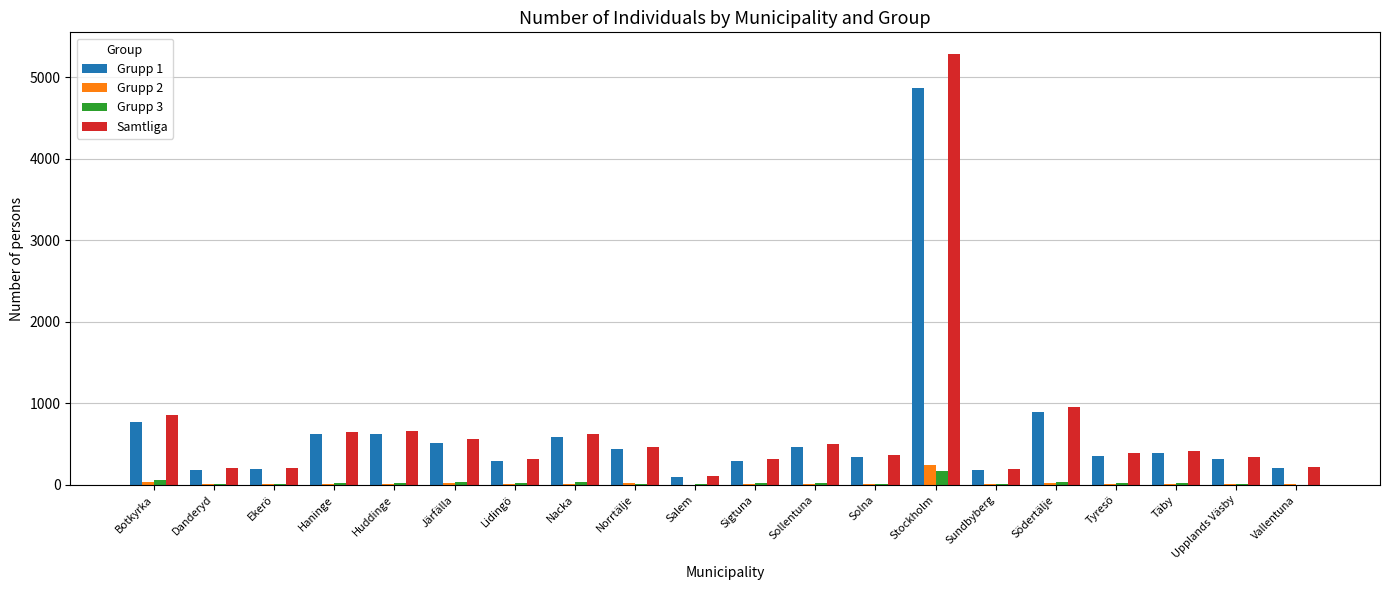

What are all the series names shown in the legend?

Grupp 1, Grupp 2, Grupp 3, Samtliga